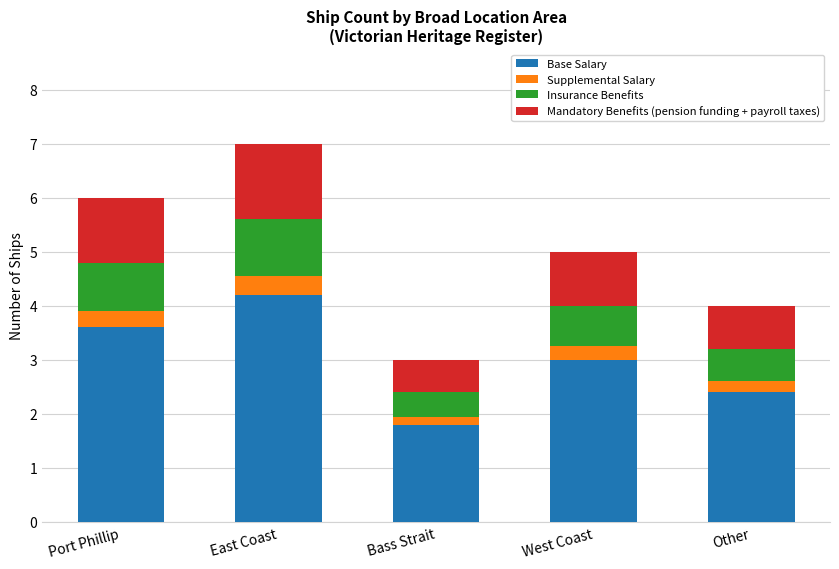

What is the total value across all series at Port Phillip?

6.0